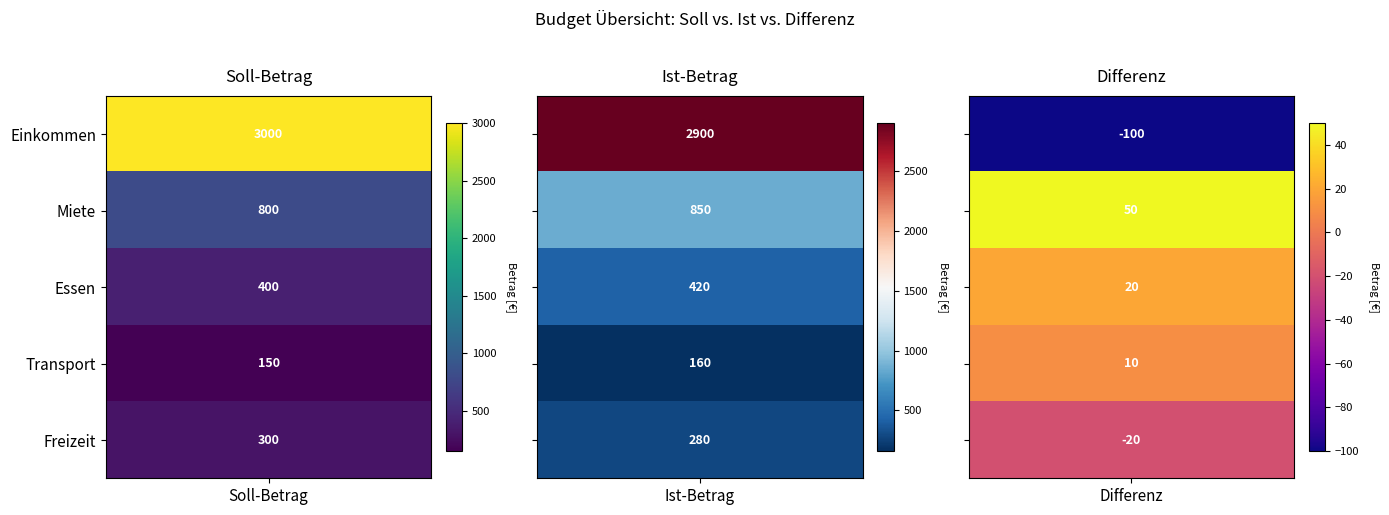

Which series has the widest spread of values?

Einkommen